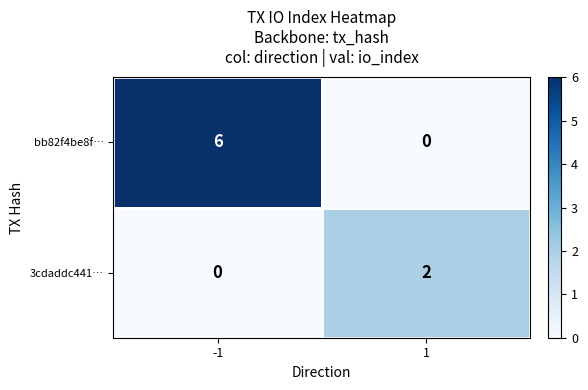

What is the difference between the highest and lowest values at 1?

2